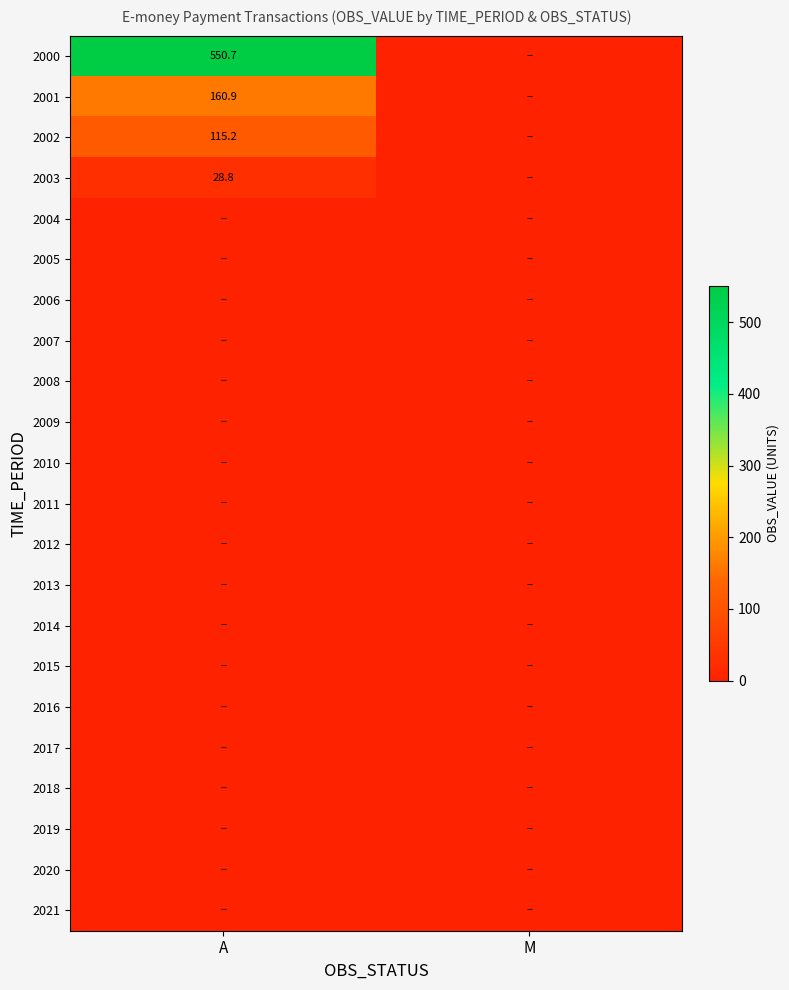

The value of 2000 at A is 550.7. True or false?

True